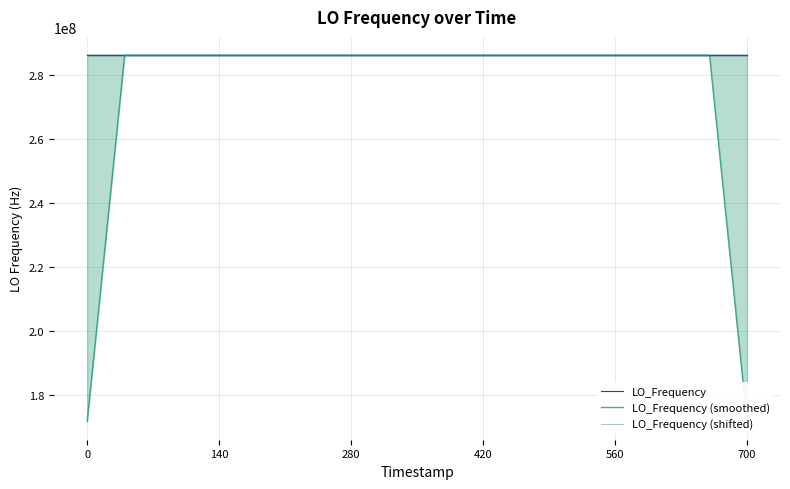

What is the minimum value for LO_Frequency?

286046995.4